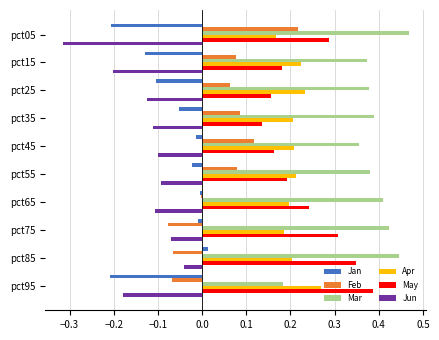

Which series has the largest total across all categories?

Mar